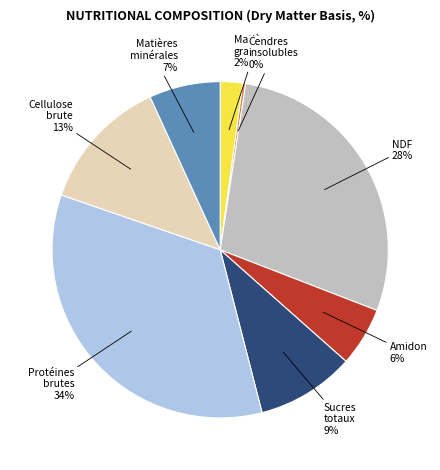

To the nearest percent, what is the difference between the largest and smallest slice percentages?

34%